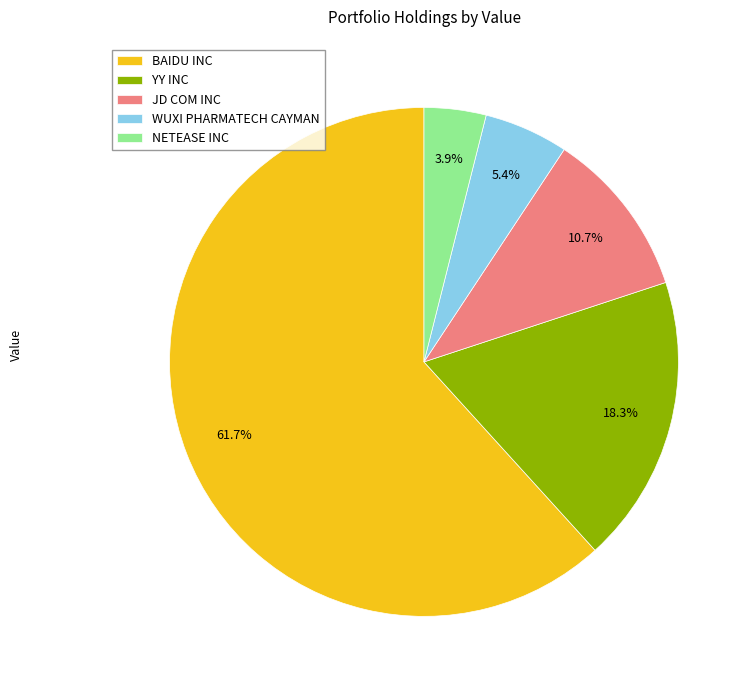

To the nearest percent, what is the average slice percentage?

20%